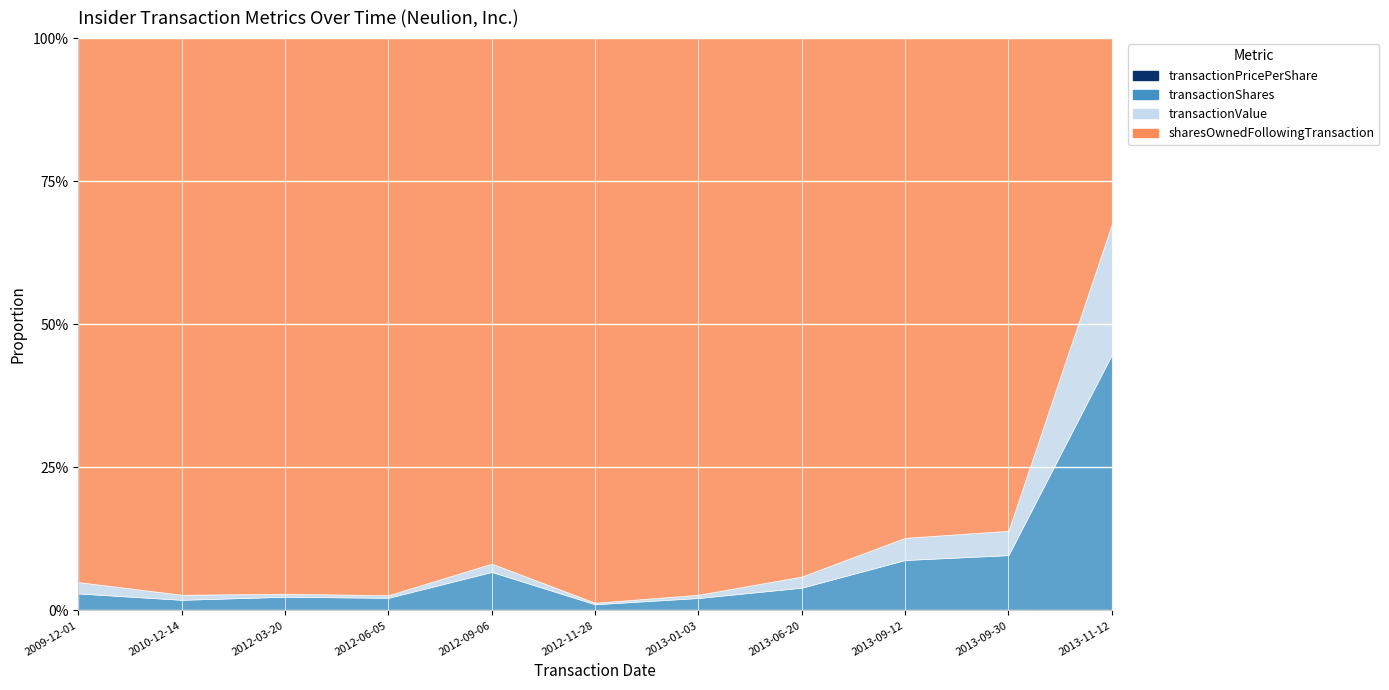

What is the sum of the transactionPricePerShare values at 2012-09-06 and 2013-11-12?

0.7